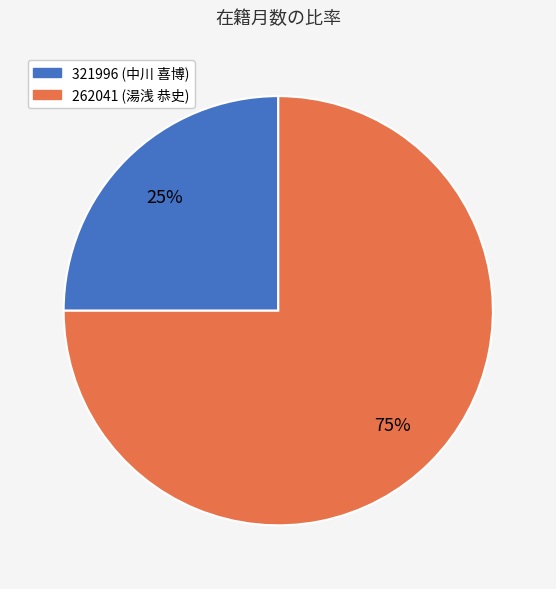

What is the largest slice in the pie chart?

262041